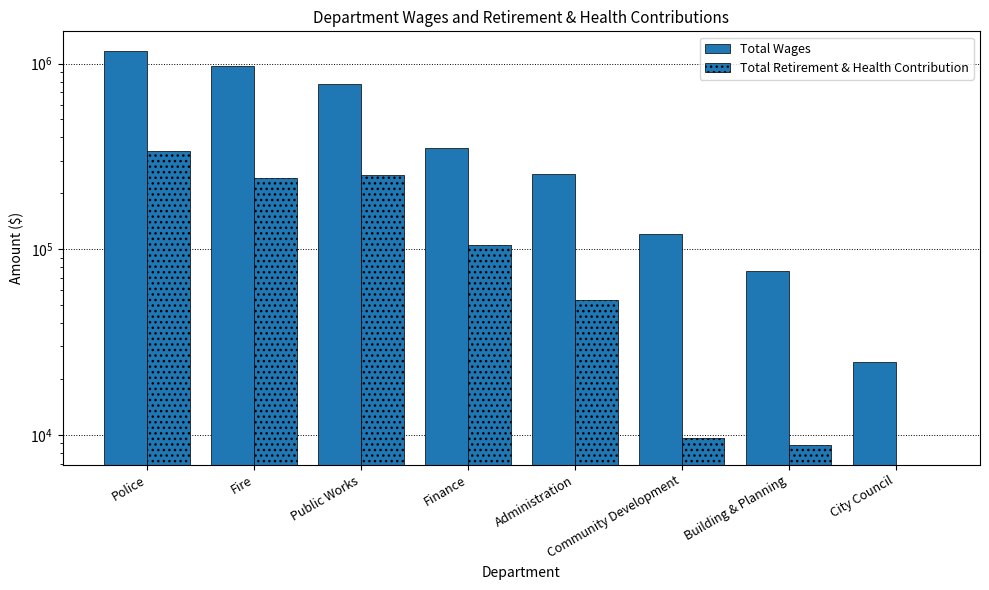

How many series are shown in this chart?

2